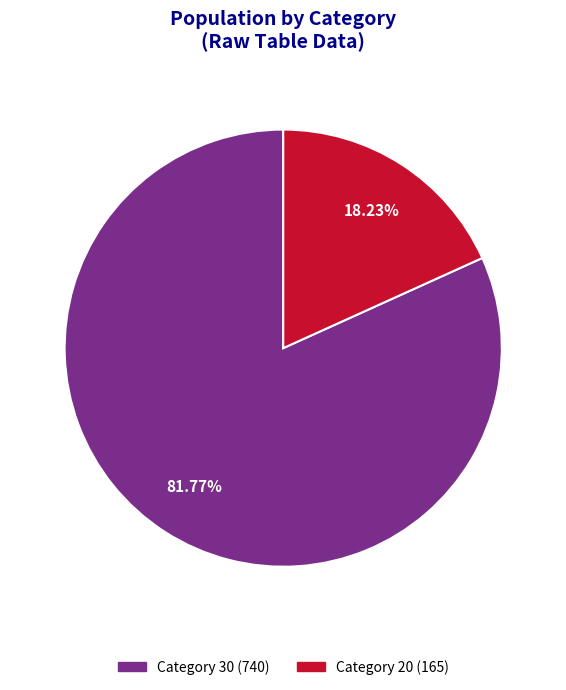

Which has a higher value, Category 30 (740) or Category 20 (165)?

Category 30 (740)